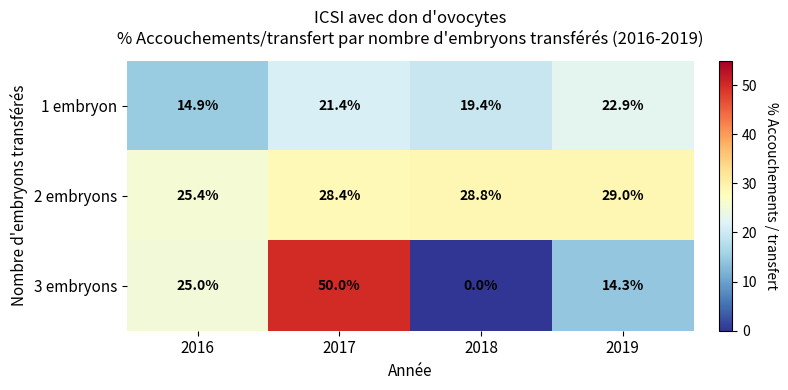

Which series has the largest total across all categories?

2 embryons